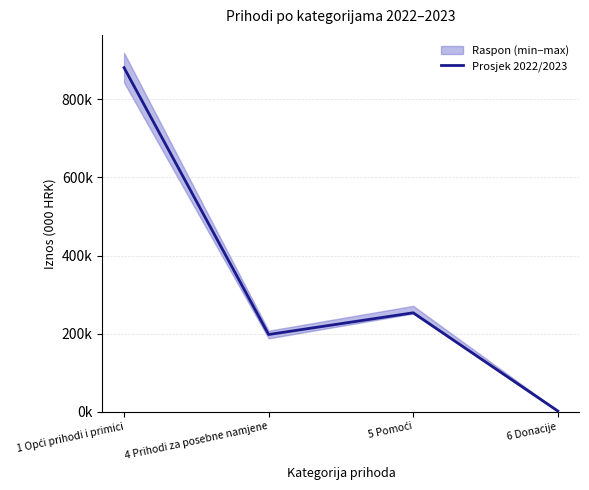

What is the ratio of the value at 4 Prihodi za posebne namjene to the value at 5 Pomoći?

0.8